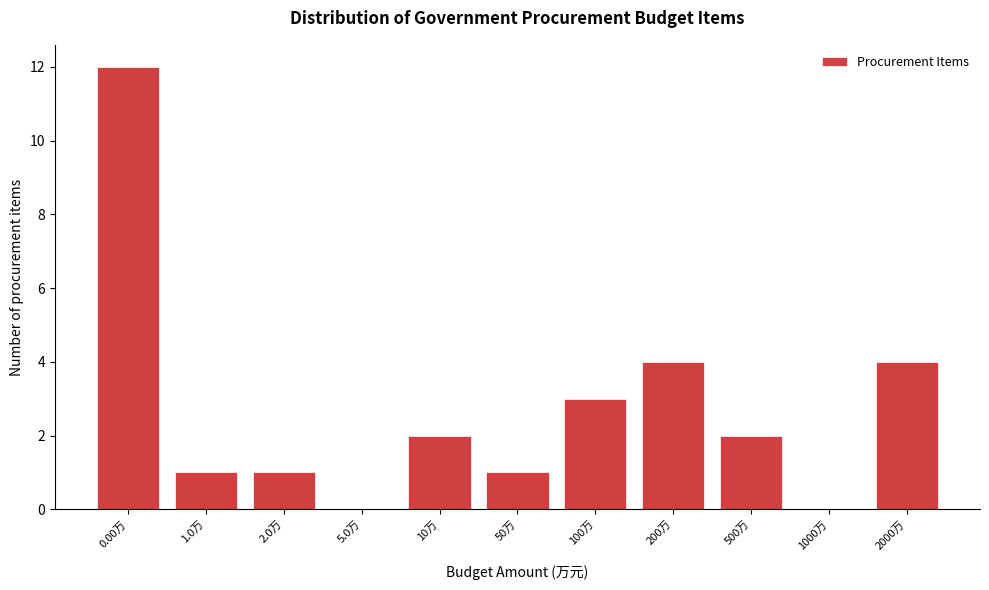

Reading right to left, list all the values displayed in this chart.

2000万=4	1000万=0	500万=2	200万=4	100万=3	50万=1	10万=2	5.0万=0	2.0万=1	1.0万=1	0.00万=12